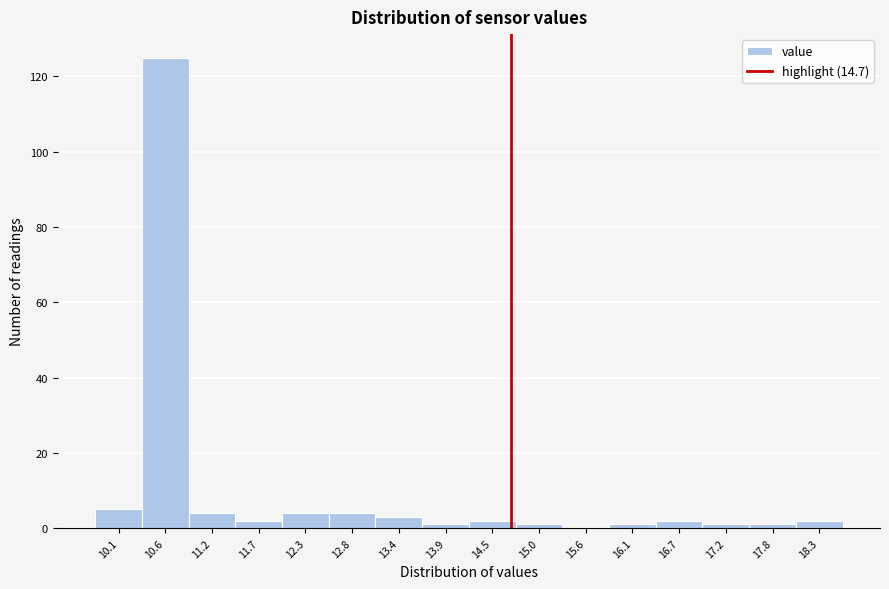

Reading left to right, list every bar in this chart as the range it spans on the x-axis followed by its height. Neither the bar edges nor the heights are printed on the chart, so give them approximately, as read against the axes.

9.80 to 10.35: 6
10.35 to 10.90: 126
10.90 to 11.45: 4
11.45 to 12.00: 2
12.00 to 12.55: 4
12.55 to 13.10: 4
13.10 to 13.65: 4
13.65 to 14.20: under 2
14.20 to 14.75: 2
14.75 to 15.30: under 2
15.30 to 15.85: 0
15.85 to 16.40: under 2
16.40 to 16.95: 2
16.95 to 17.50: under 2
17.50 to 18.05: under 2
18.05 to 18.60: 2